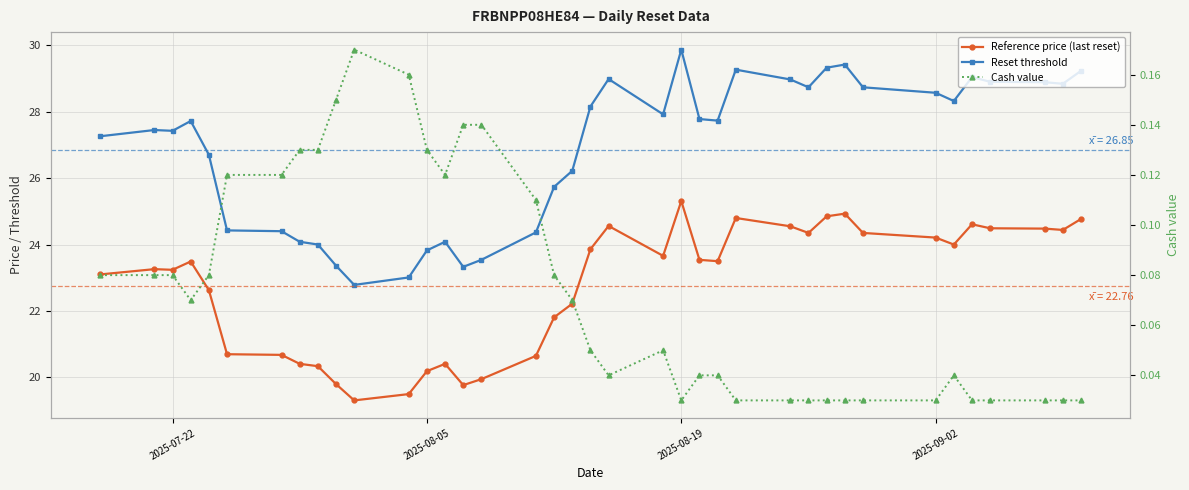

At how many categories does at least one series exceed 28?

16